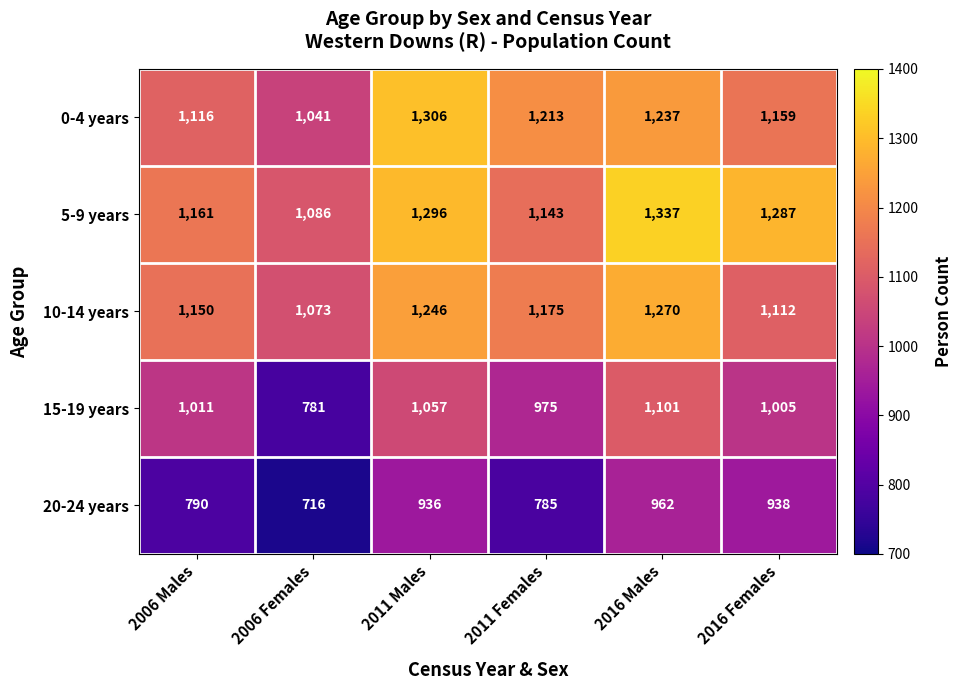

Rank the categories by 5-9 years value from highest to lowest.

2016 Males, 2011 Males, 2016 Females, 2006 Males, 2011 Females, 2006 Females